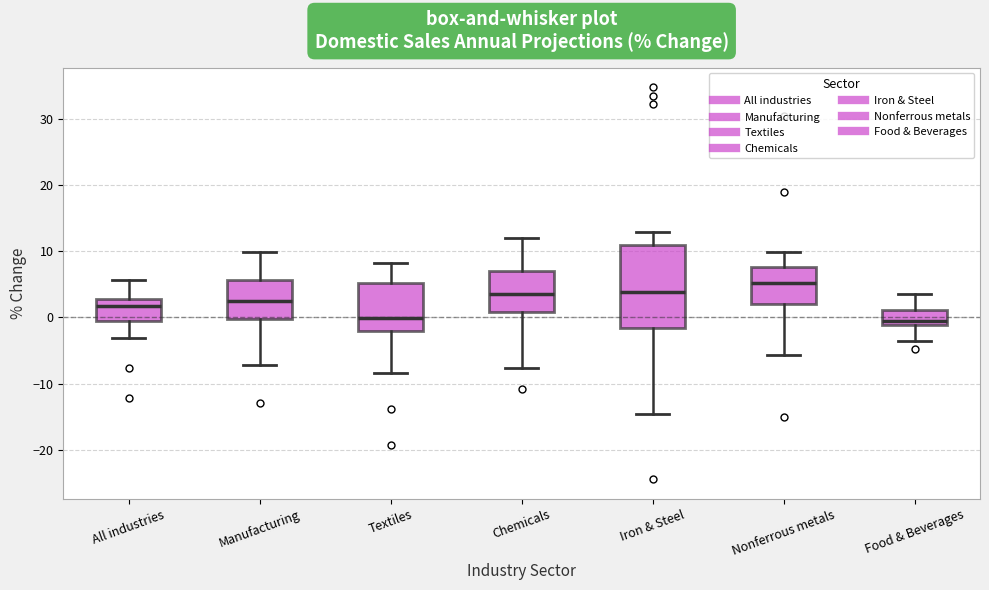

Where is the lower edge of the box for Chemicals on the y-axis? The values are not printed on the chart, so give them approximately, as read against the axis.

1